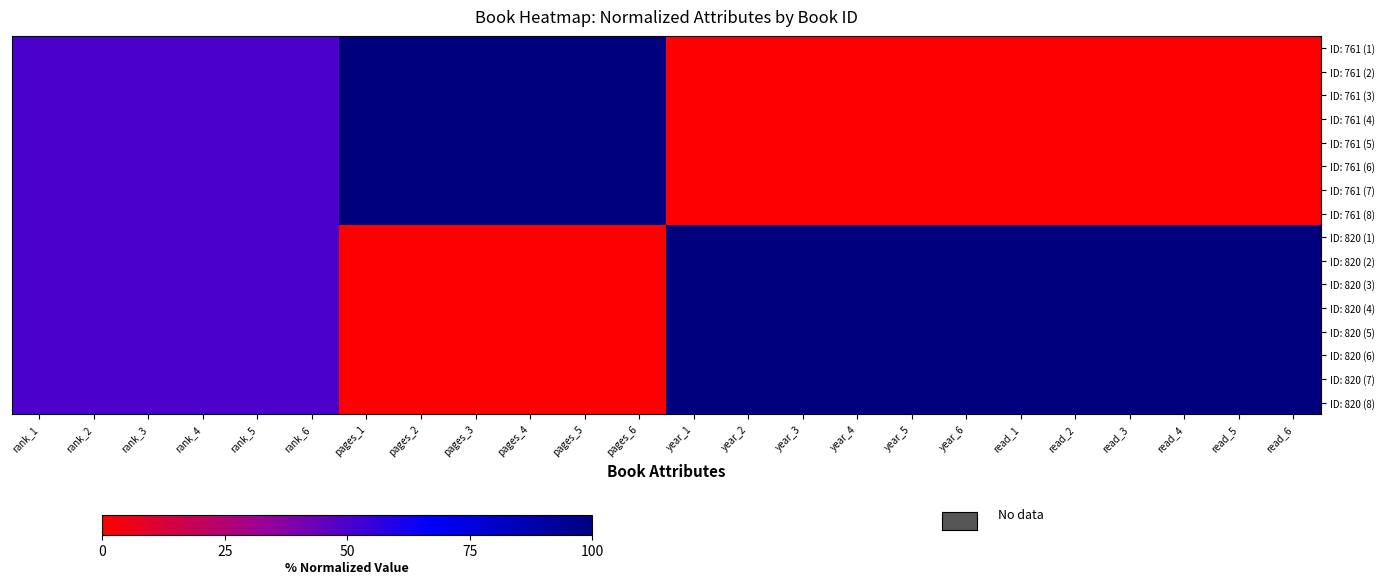

Which series changed the most between year_4 and read_4?

ID: 761 (1)